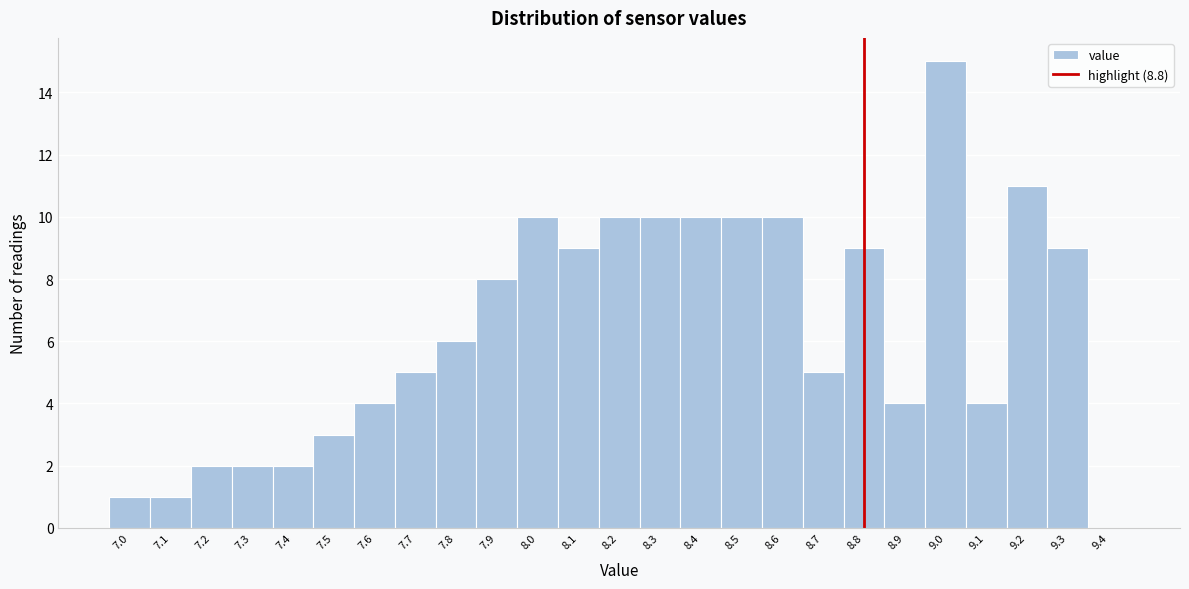

Reading left to right, transcribe this chart: for each bar, give the range it covers on the x-axis and its height. The values are not printed on the chart, so give them approximately, as read against the axis.

6.95 to 7.05: 1
7.05 to 7.15: 1
7.15 to 7.25: 2
7.25 to 7.35: 2
7.35 to 7.45: 2
7.45 to 7.55: 3
7.55 to 7.65: 4
7.65 to 7.75: 5
7.75 to 7.85: 6
7.85 to 7.95: 8
7.95 to 8.05: 10
8.05 to 8.15: 9
8.15 to 8.25: 10
8.25 to 8.35: 10
8.35 to 8.45: 10
8.45 to 8.55: 10
8.55 to 8.65: 10
8.65 to 8.75: 5
8.75 to 8.85: 9
8.85 to 8.95: 4
8.95 to 9.05: 15
9.05 to 9.15: 4
9.15 to 9.25: 11
9.25 to 9.35: 9
9.35 to 9.45: 0